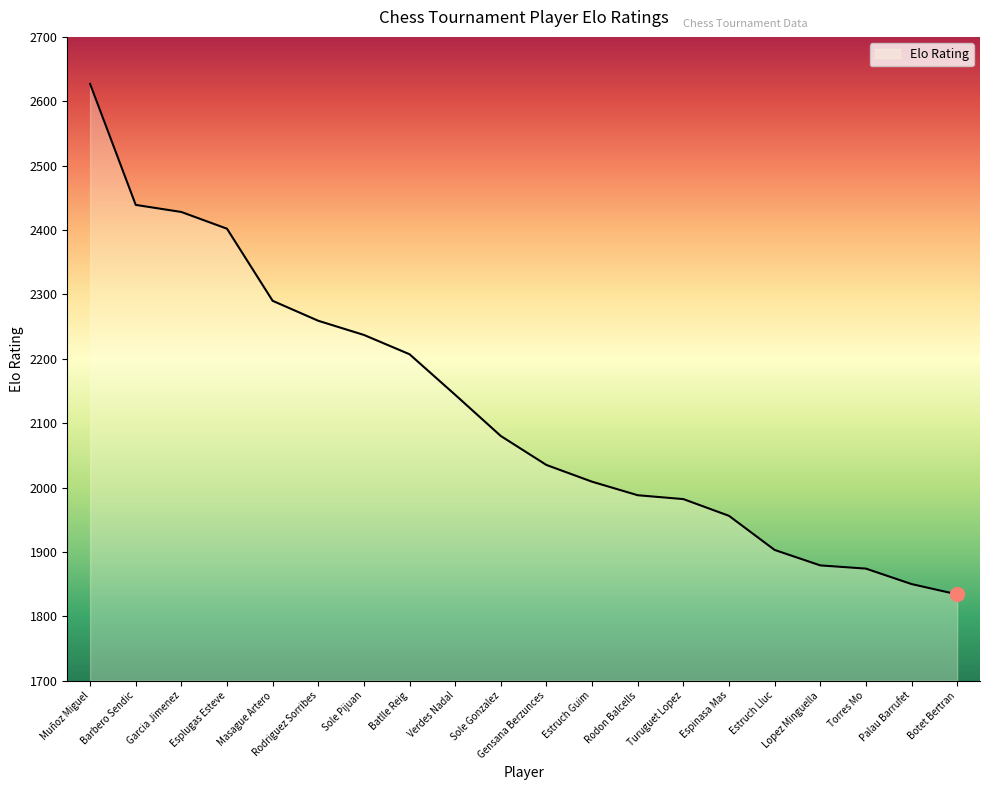

What is the difference between the maximum and minimum values?

793